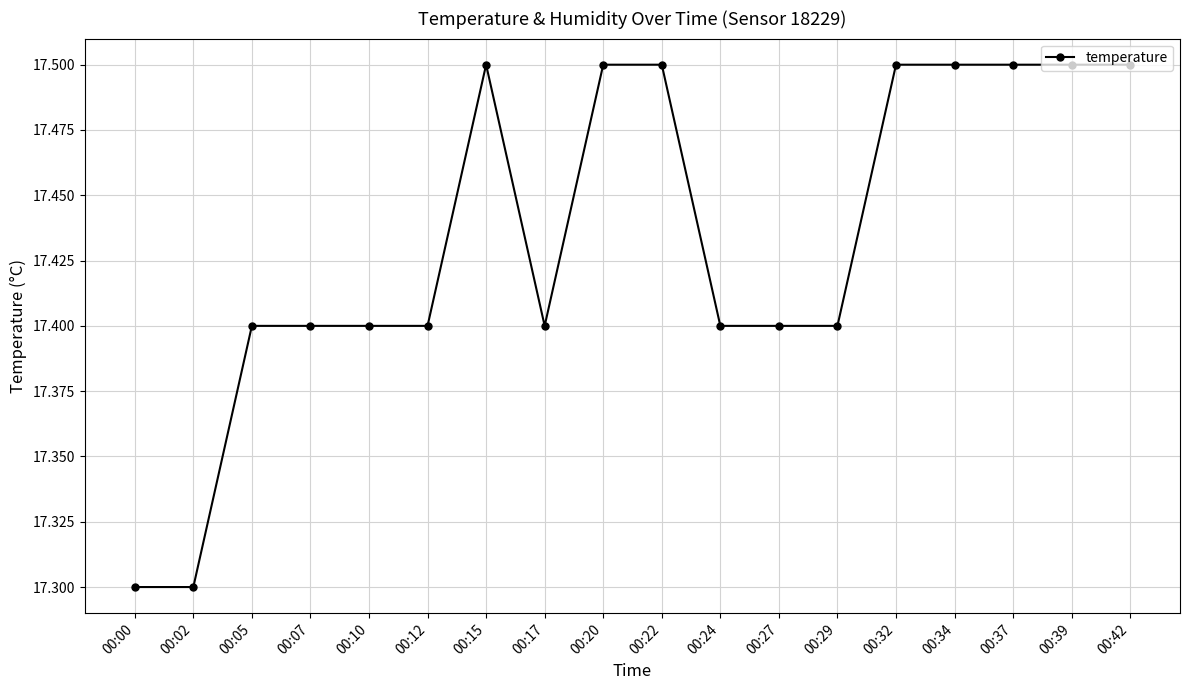

What is the value of the 10th point from the left?

17.5